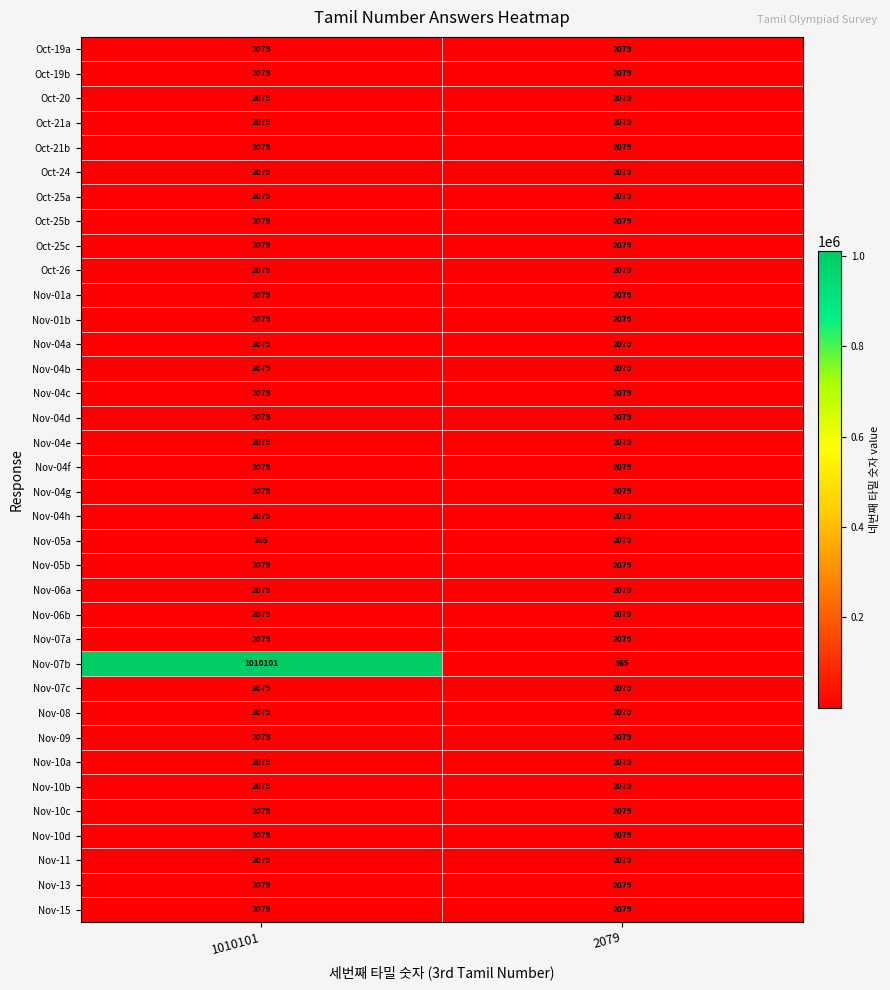

Is it true that Nov-15 equals 3067 at 2079?

False